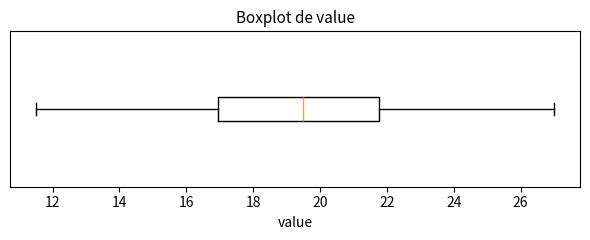

Read this box plot against the x-axis: the position of the median line, the range covered by the box, and the ends of both whiskers. The values are not printed on the chart, so give them approximately, as read against the axis.

median 19.6, box 17.0 to 21.8, whiskers 11.6 to 27.0